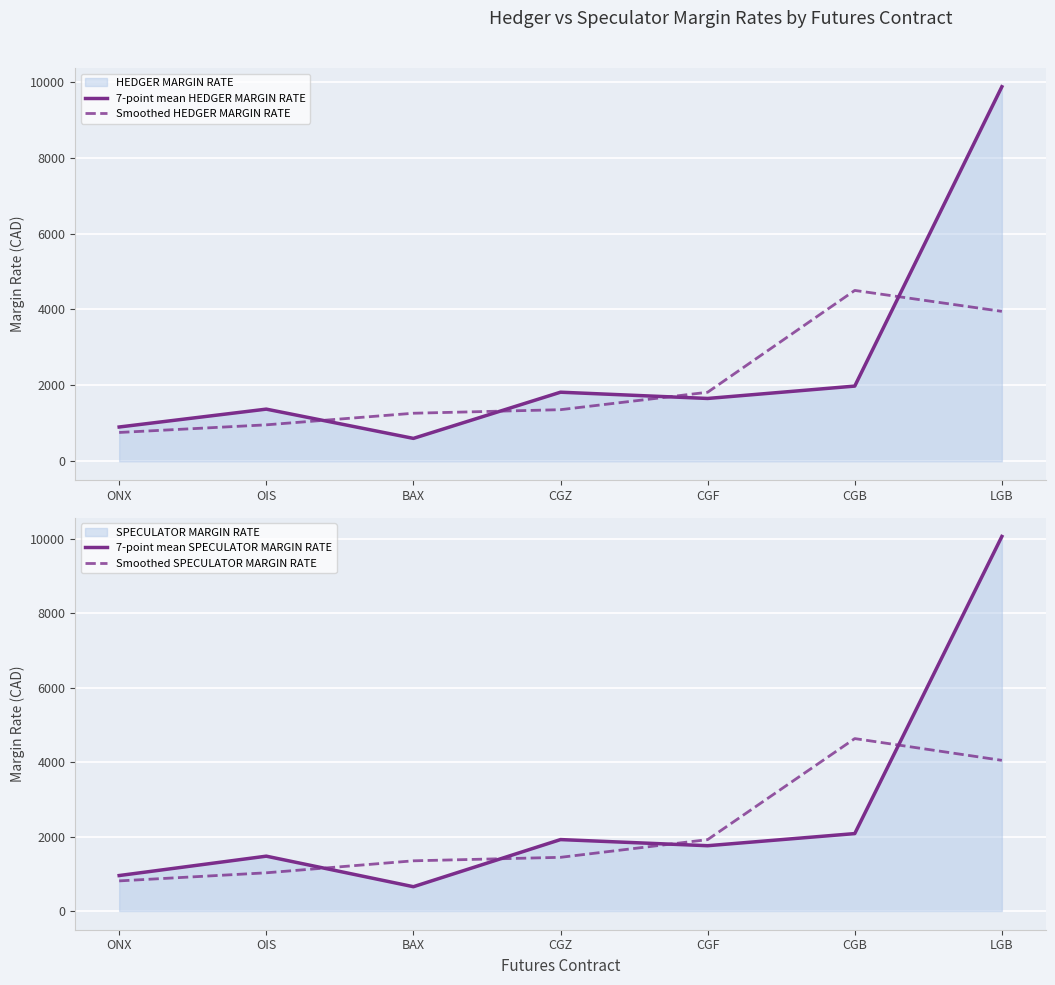

Is the value of 7-point mean HEDGER MARGIN RATE at CGB greater than the value of 7-point mean SPECULATOR MARGIN RATE at BAX?

Yes